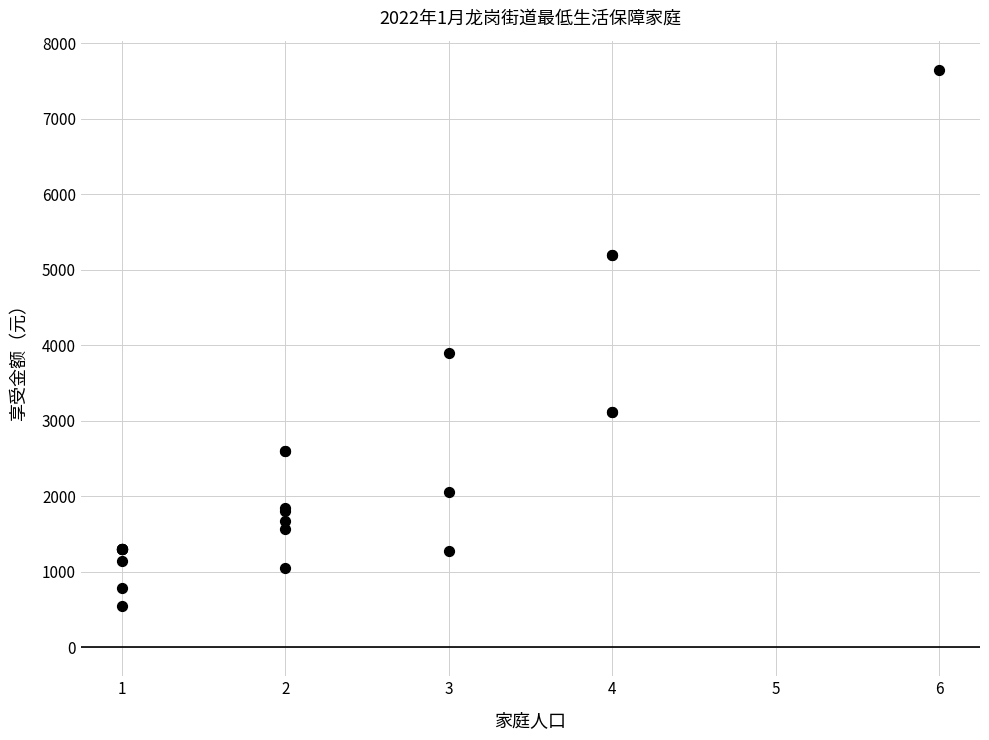

What Y value in the scatter plot is closest to 4098?

3900